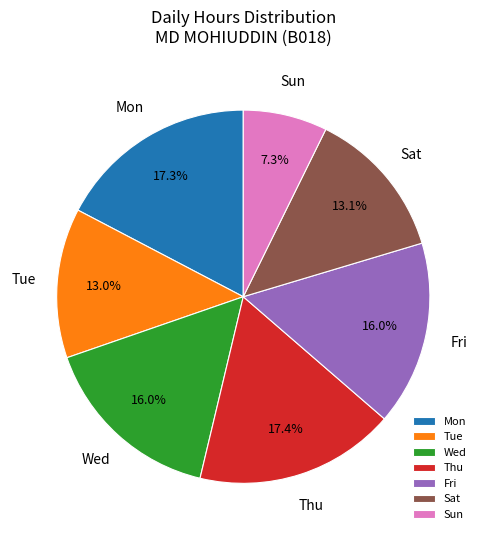

Does Mon account for over 50% of the chart?

No